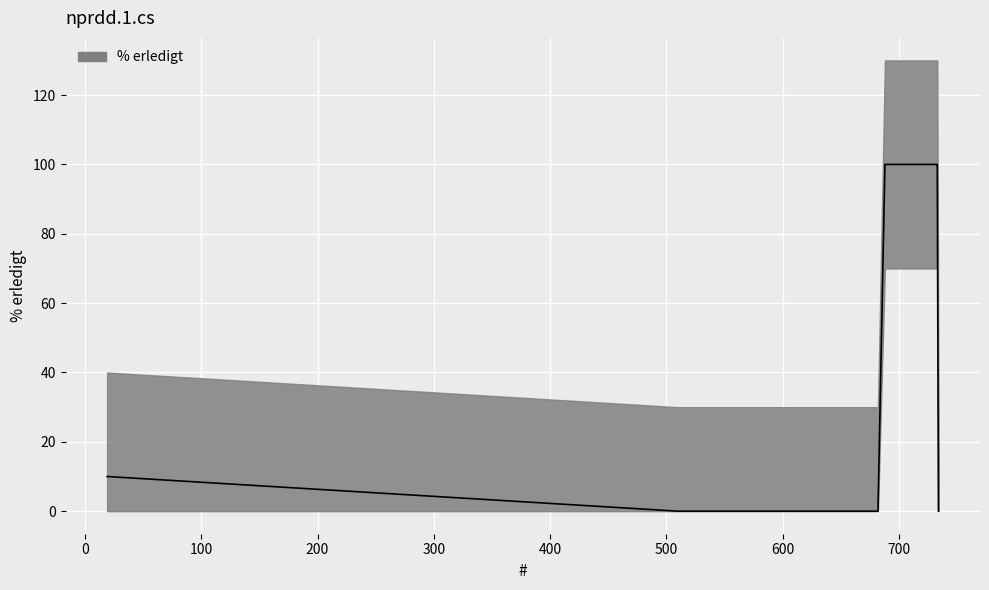

The chart shows a value of 100 at 732. True or false?

True